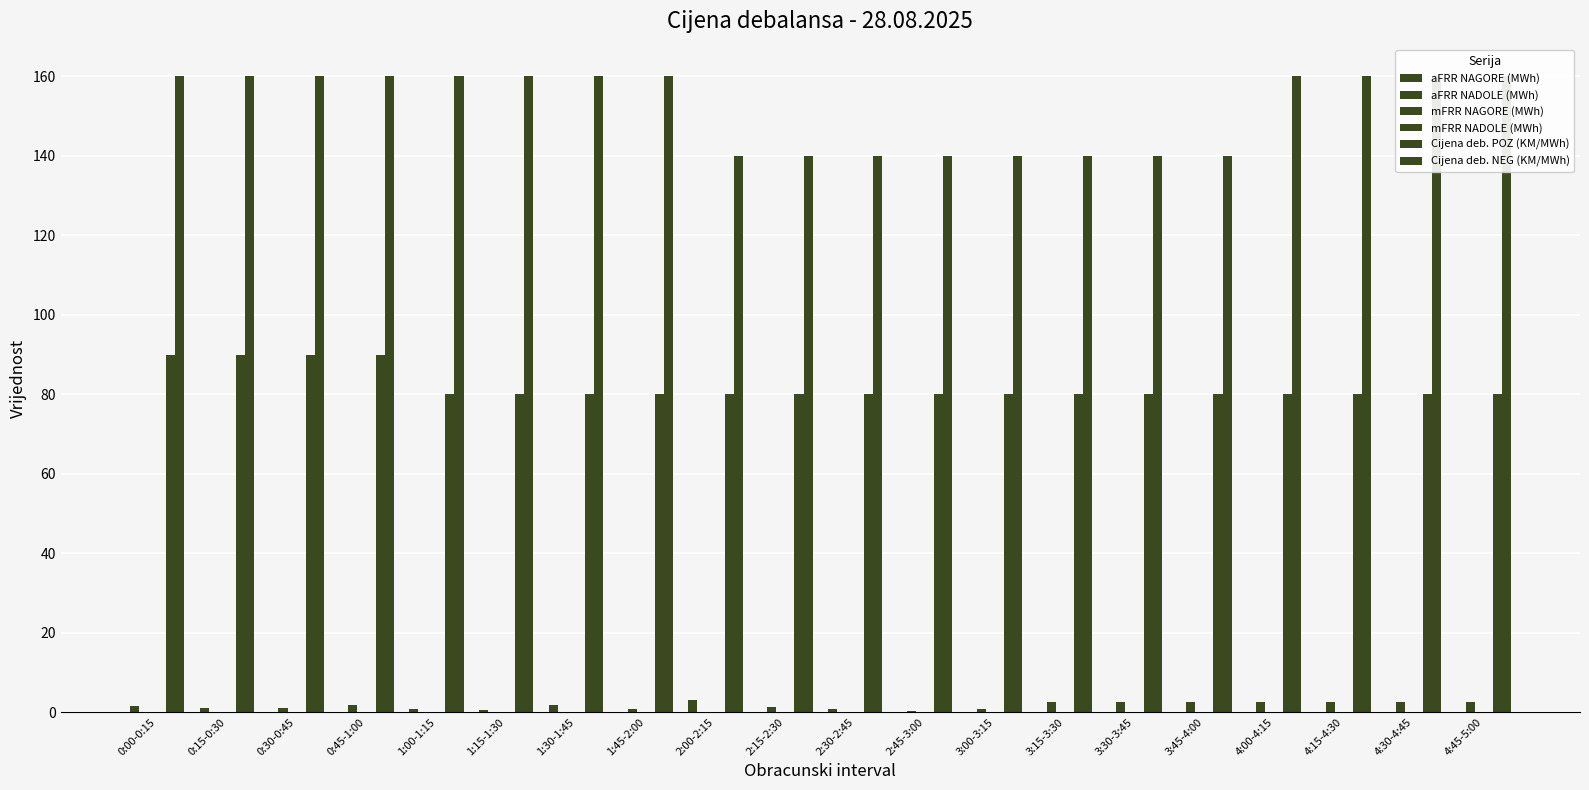

What is the sum of the aFRR NADOLE (MWh) values at 3:45-4:00 and 1:00-1:15?

2.5